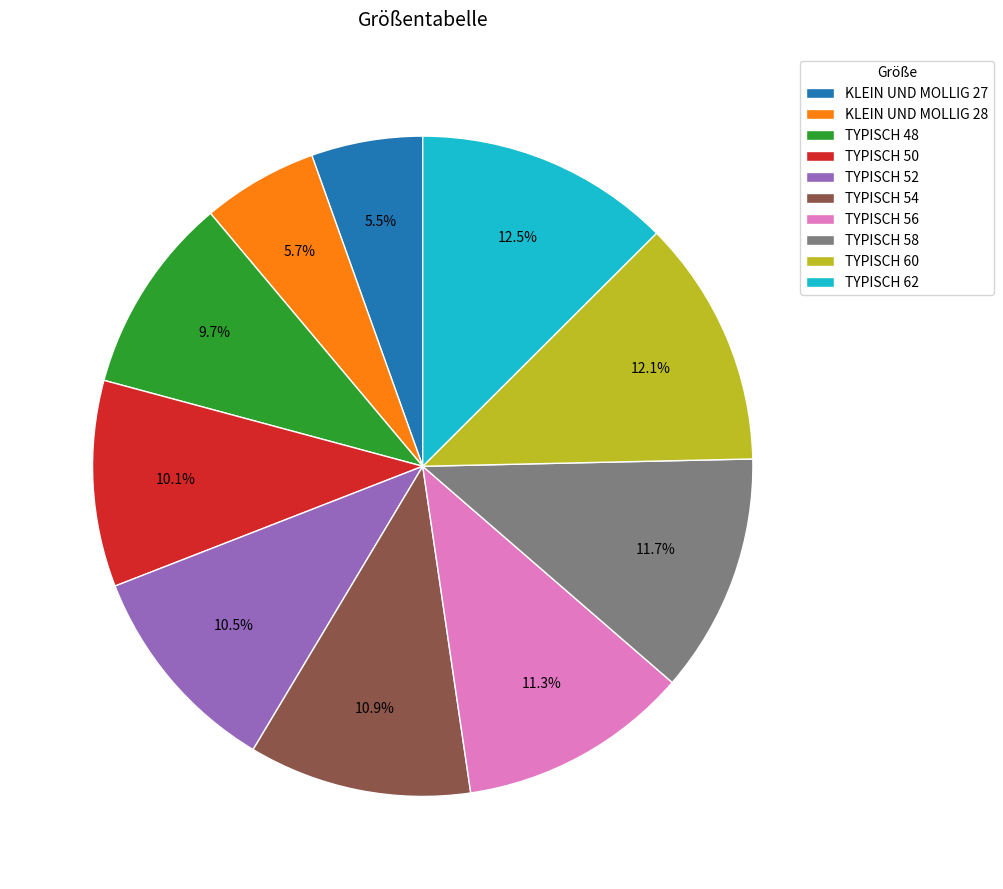

What portion of the pie excludes TYPISCH 62?

87.5%